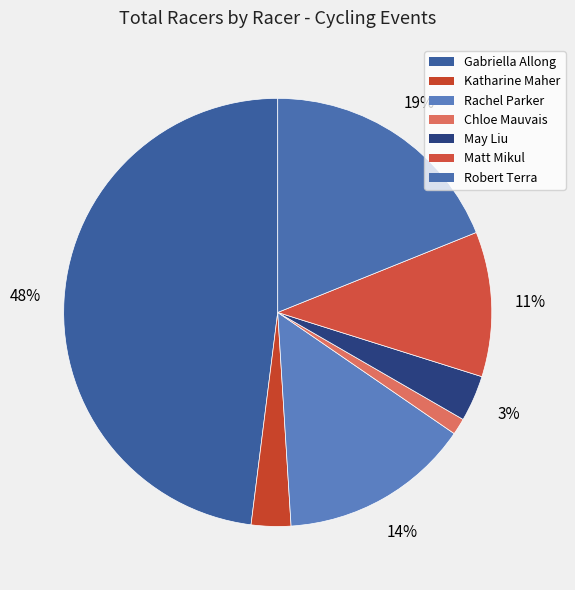

Does Robert Terra represent more than half of the total?

No